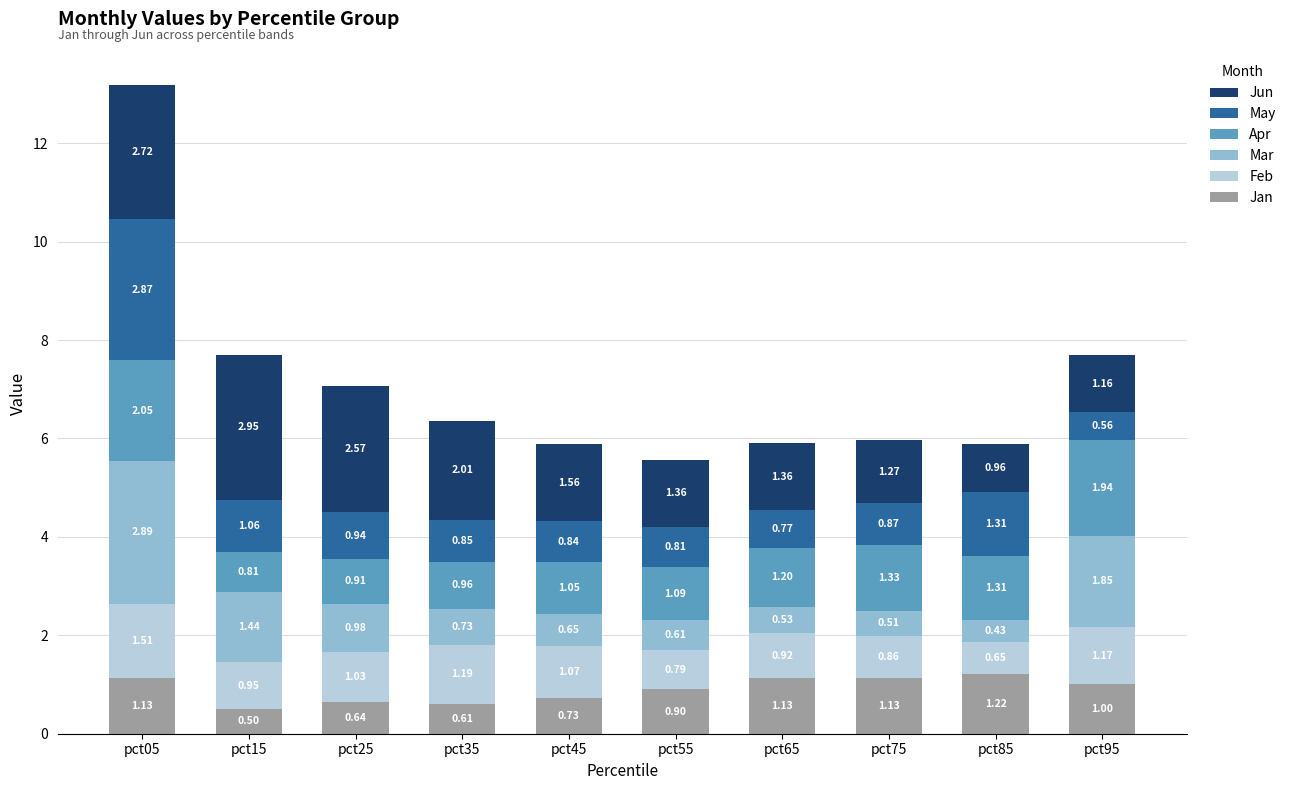

What is the highest value of the Jan series?

1.2